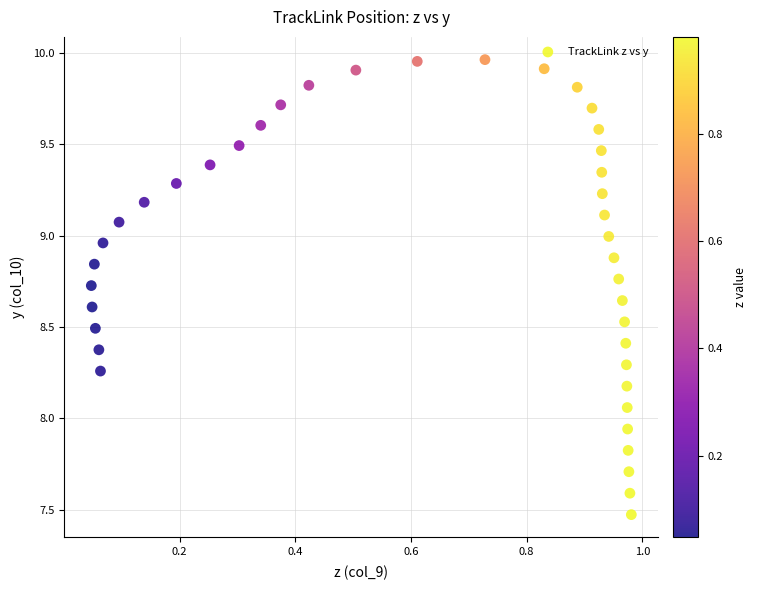

What is the range of Y values (max minus min)?

2.5